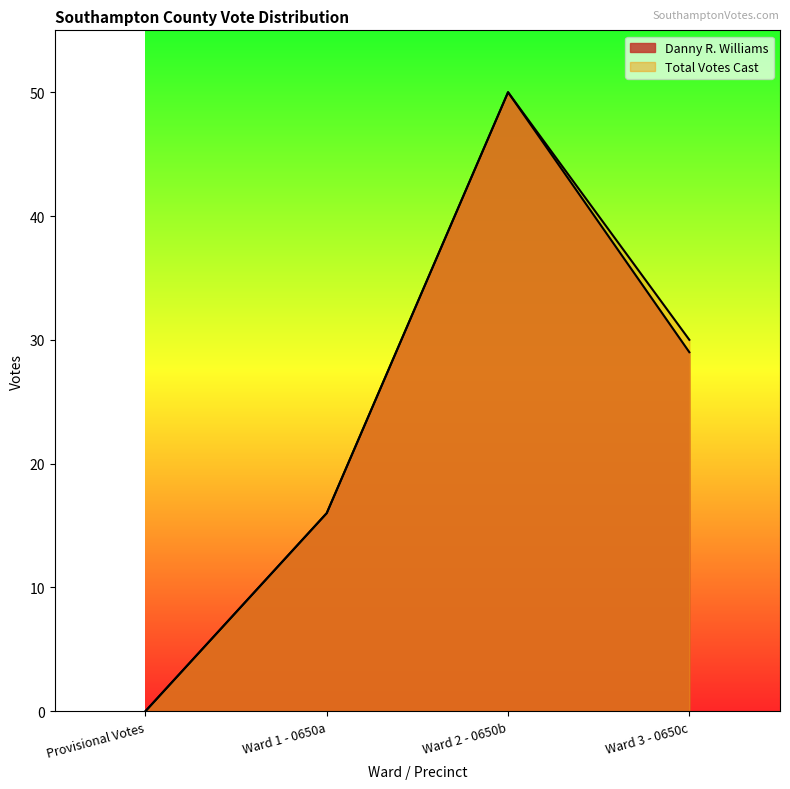

How many data points in Danny R. Williams are less than 29?

2